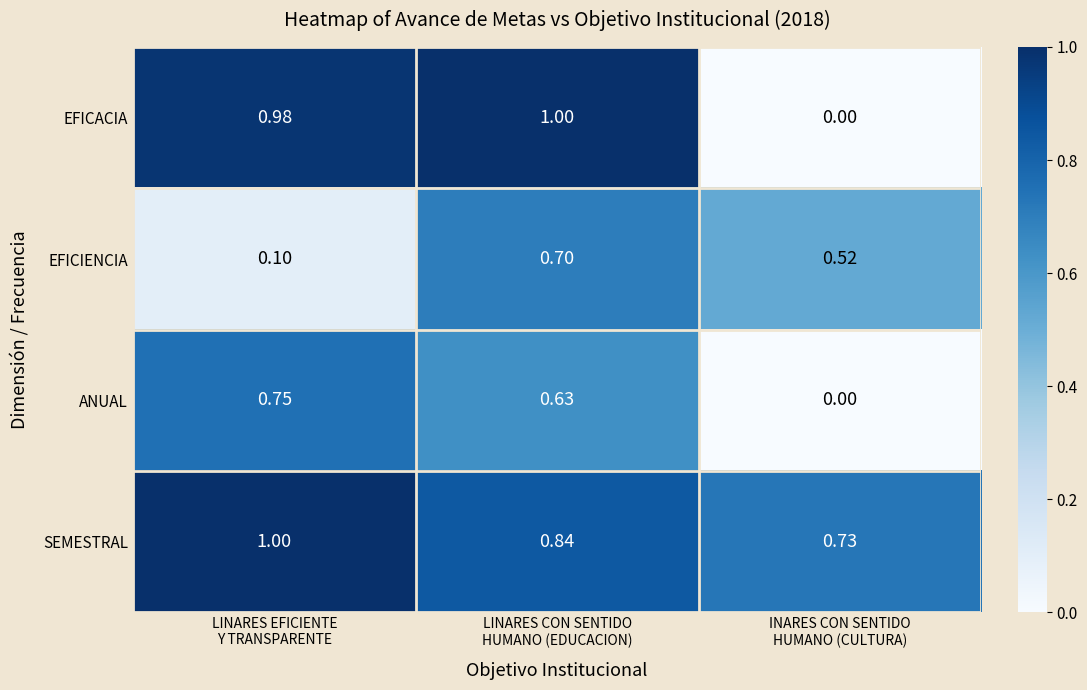

Which series has the widest spread of values?

EFICACIA